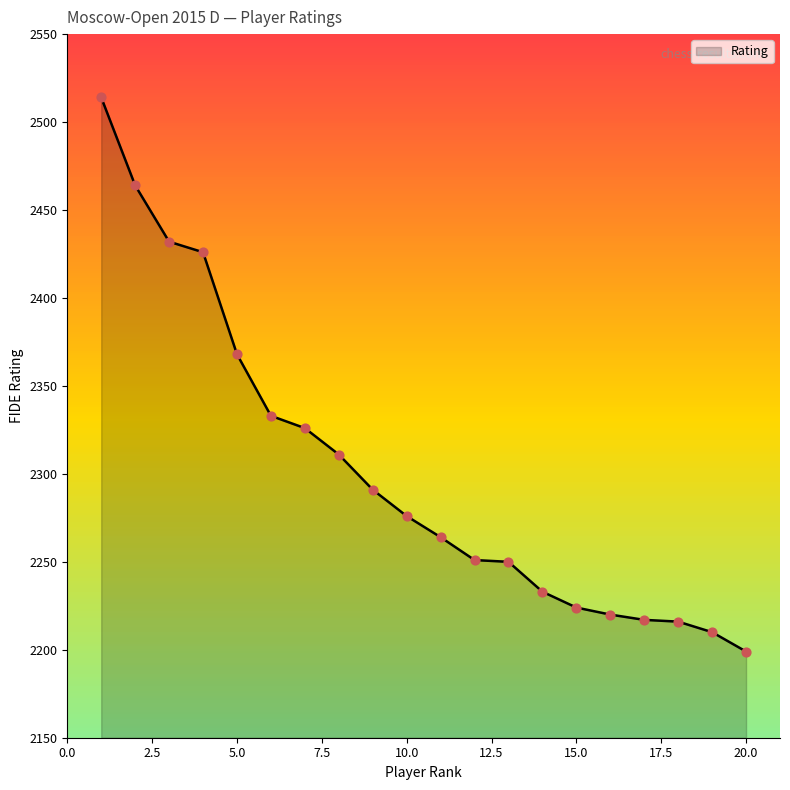

What is the smallest value displayed?

2199